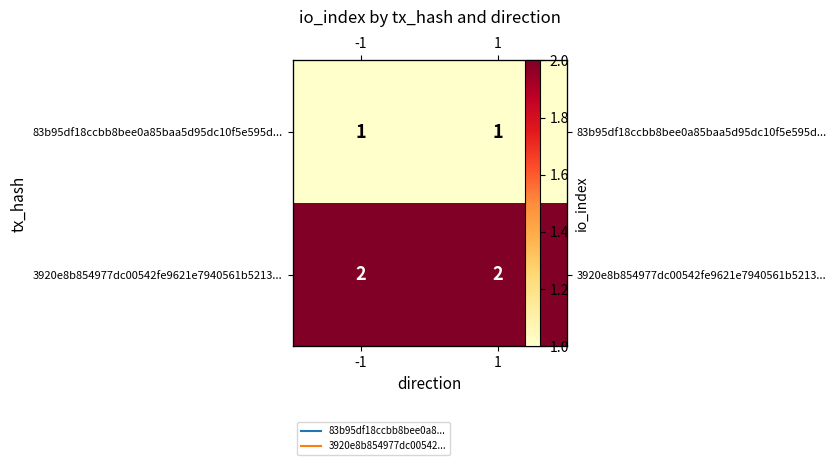

What is the greatest value displayed?

2